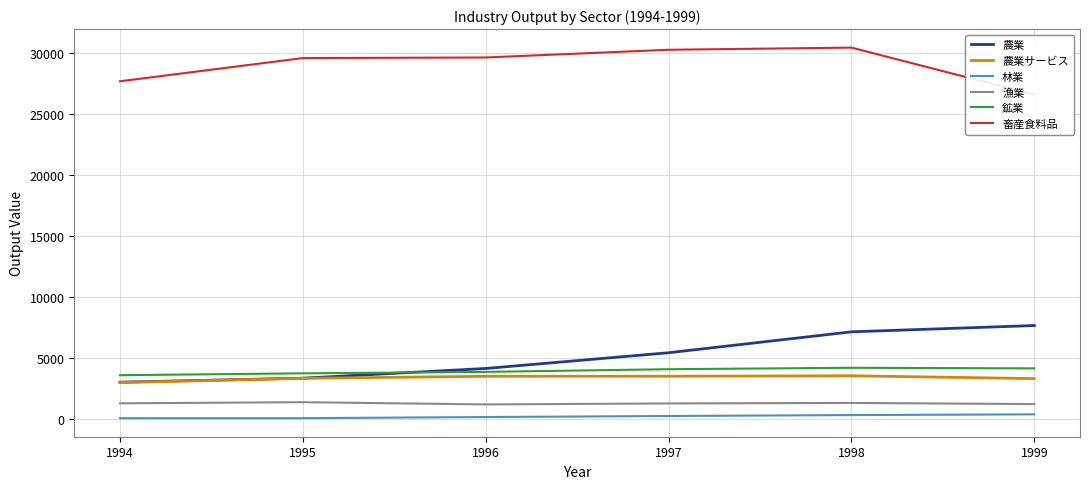

What is the value of the 漁業 point at the 3rd from the left?

1165.9